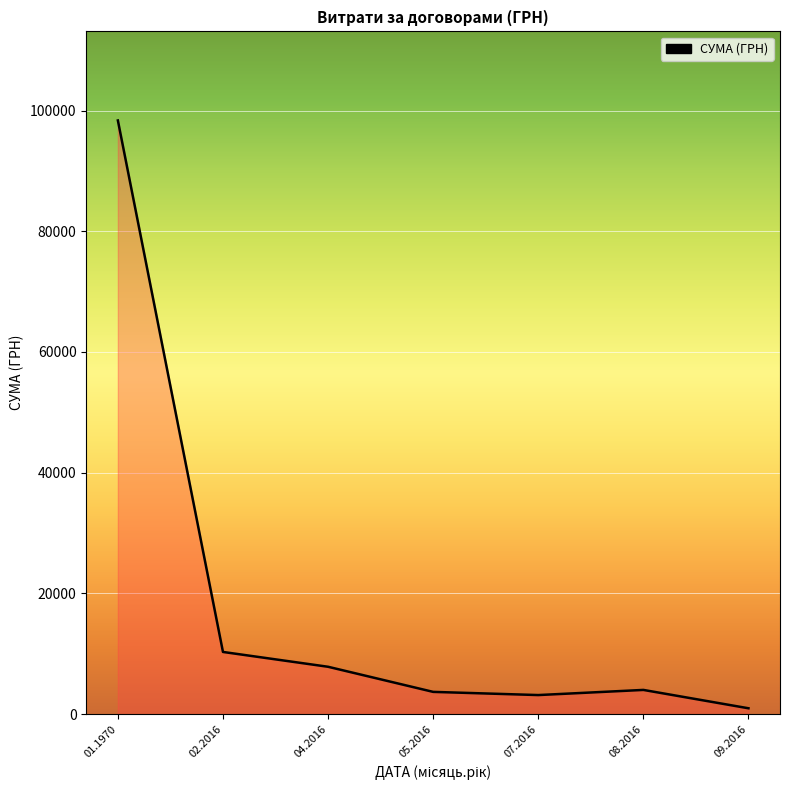

What is the sum of the values at 09.2016 and 07.2016?

4147.2